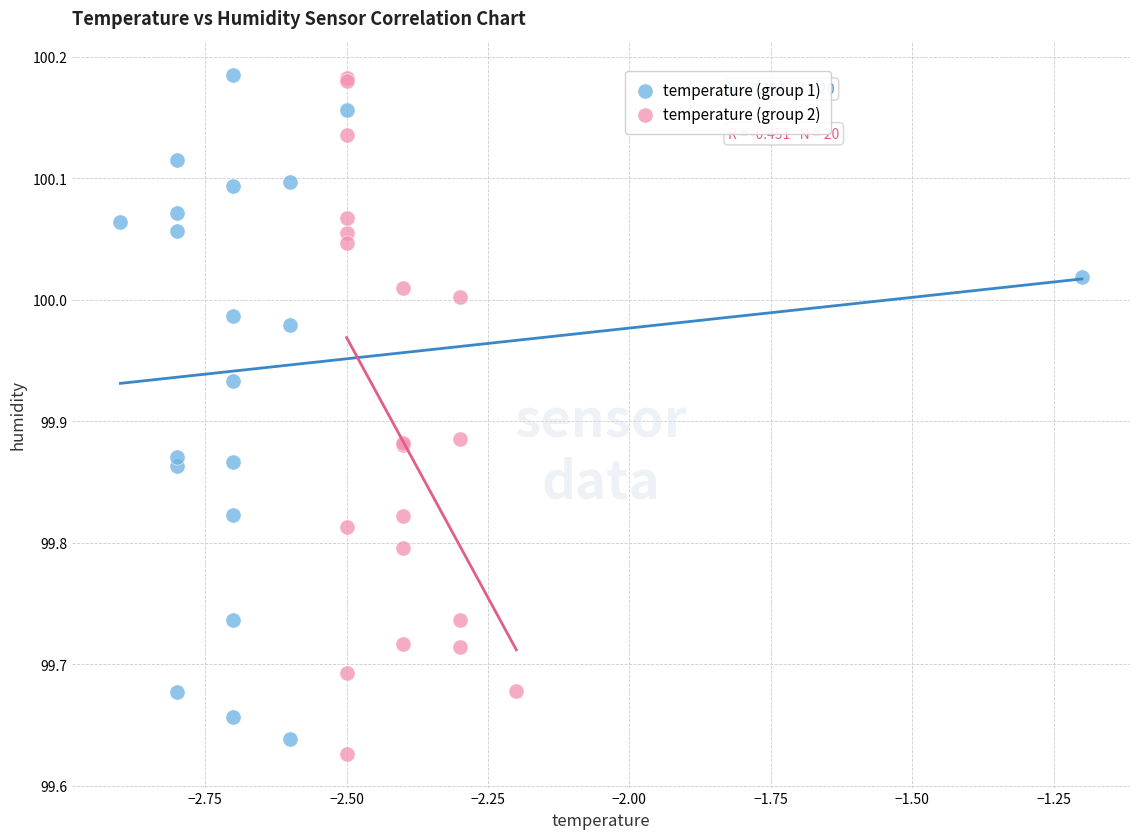

Which series reaches the minimum Y coordinate?

temperature (group 2)